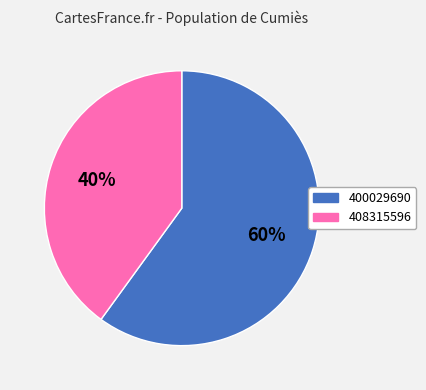

To the nearest percent, what percentage of the pie is 400029690?

60%